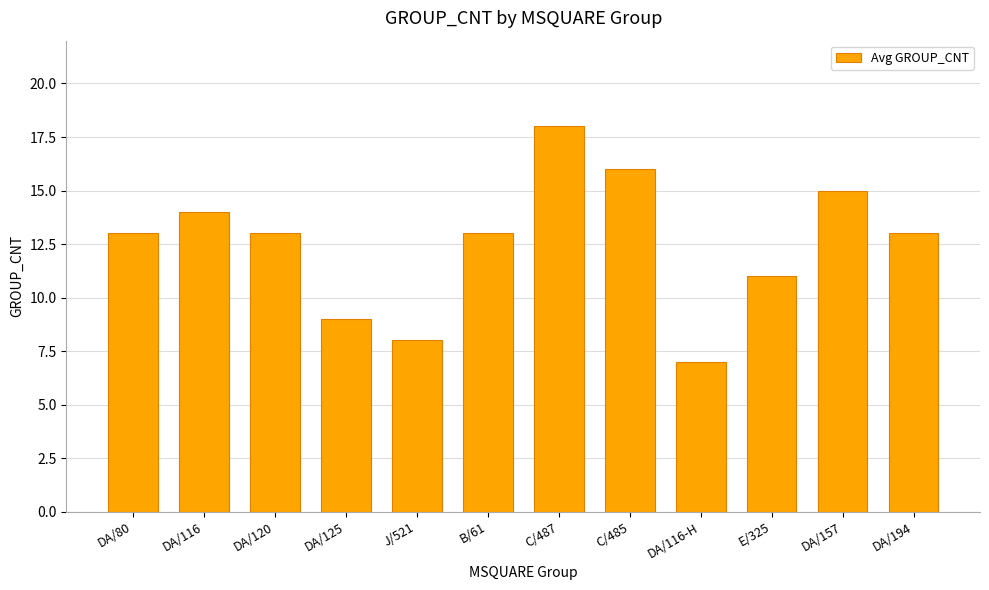

What is the difference between the maximum and minimum values?

11